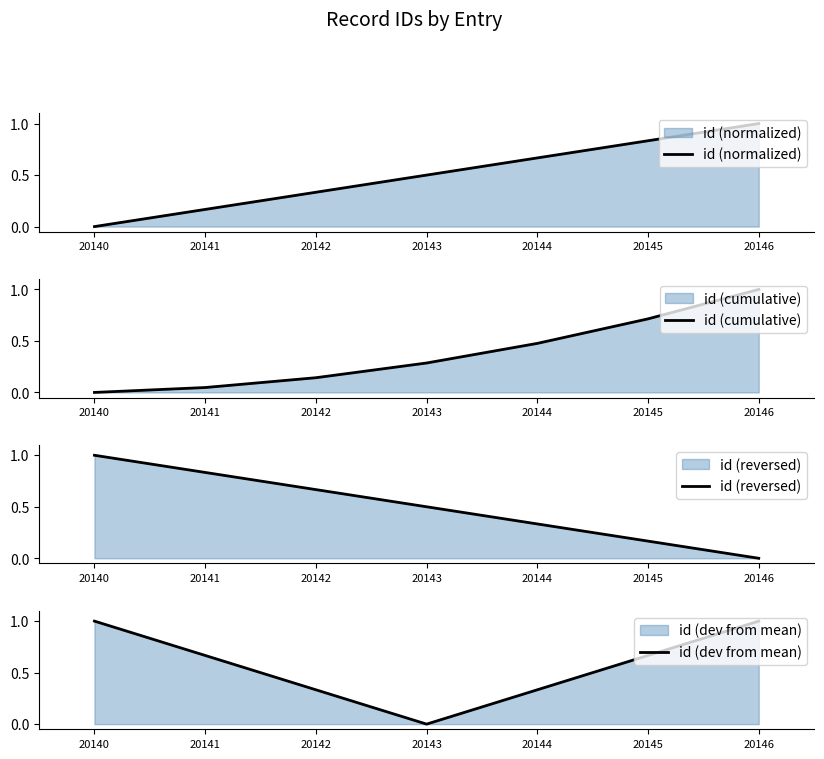

What is the value of the id (dev from mean) point at the 2nd from the left?

0.7